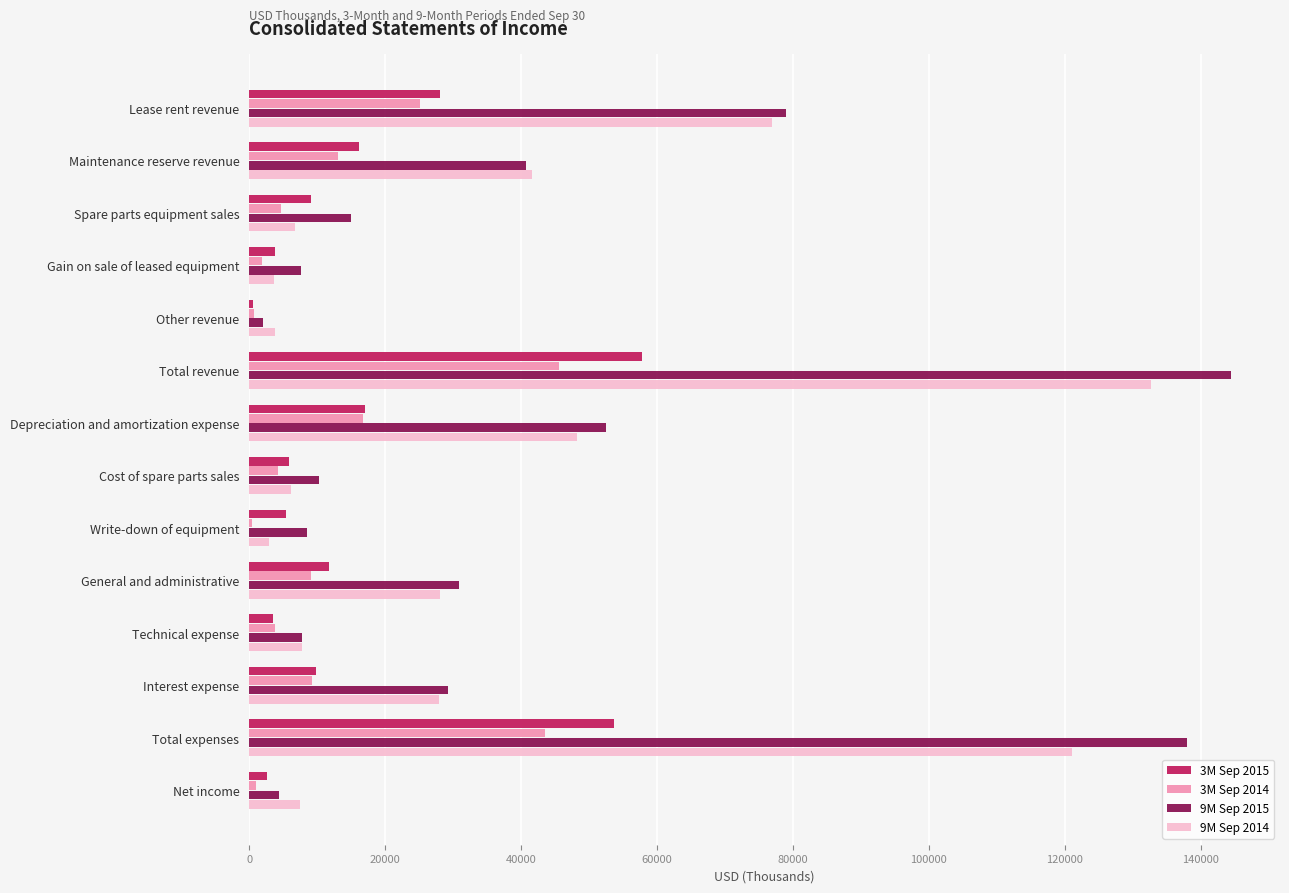

Which series changed the most between Depreciation and amortization expense and Cost of spare parts sales?

9M Sep 2015